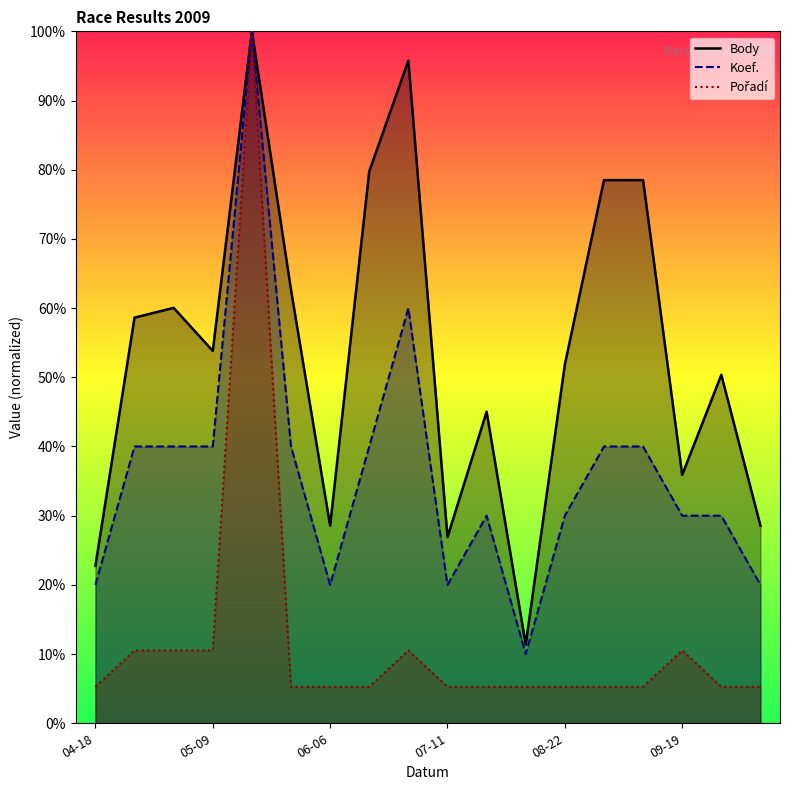

True or false: Body and Koef. intersect in this chart.

False